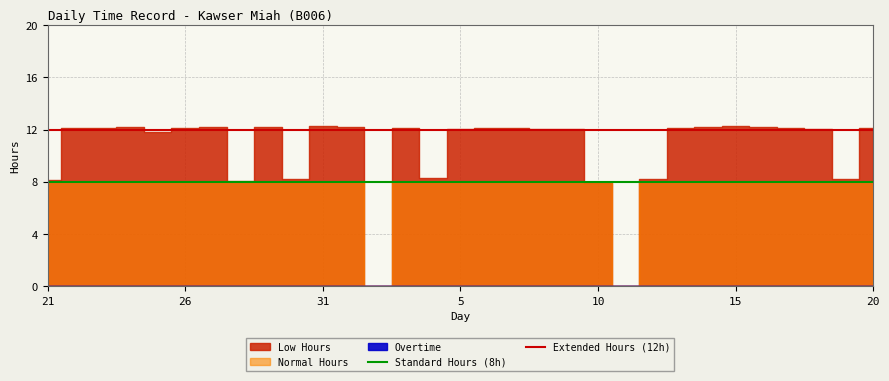

What is the spread (max minus min) of values at 26?

4